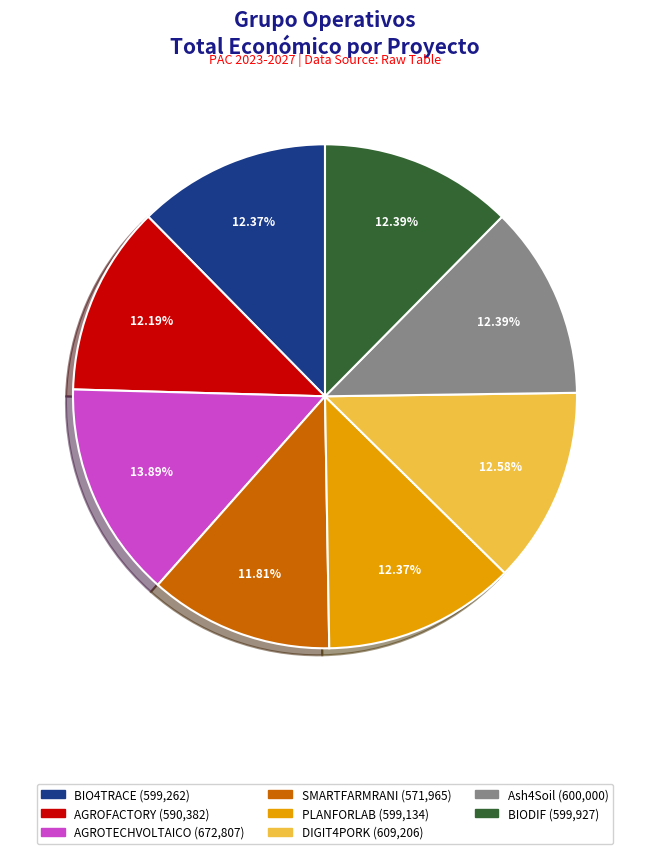

To the nearest percent, what is the combined percentage of AGROTECHVOLTAICO and PLANFORLAB?

26%